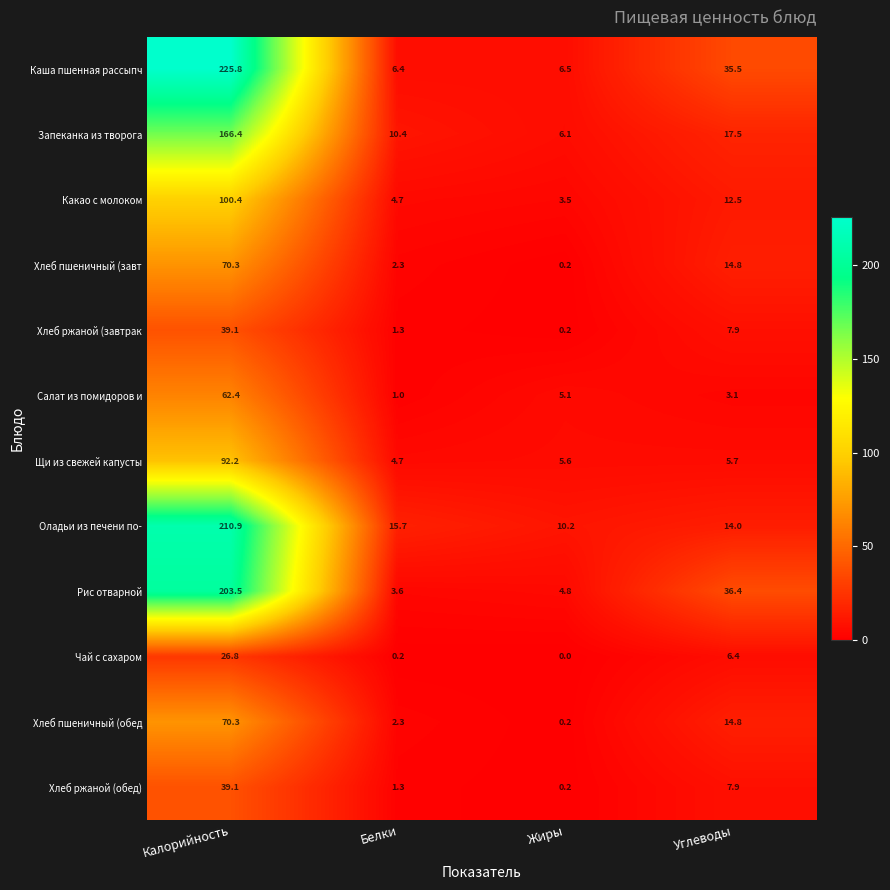

What is the average value of the Хлеб ржаной (завтрак series?

12.1